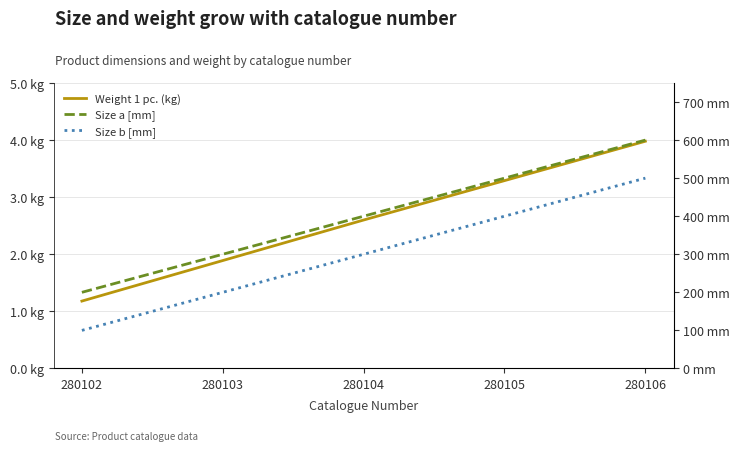

Reading left to right, what are all the values shown in this chart?

Weight 1 pc. (kg): 280102=1.2	280103=1.9	280104=2.6	280105=3.3	280106=4.0
Size a [mm]: 280102=200.0	280103=300.0	280104=400.0	280105=500.0	280106=600.0
Size b [mm]: 280102=100.0	280103=200.0	280104=300.0	280105=400.0	280106=500.0